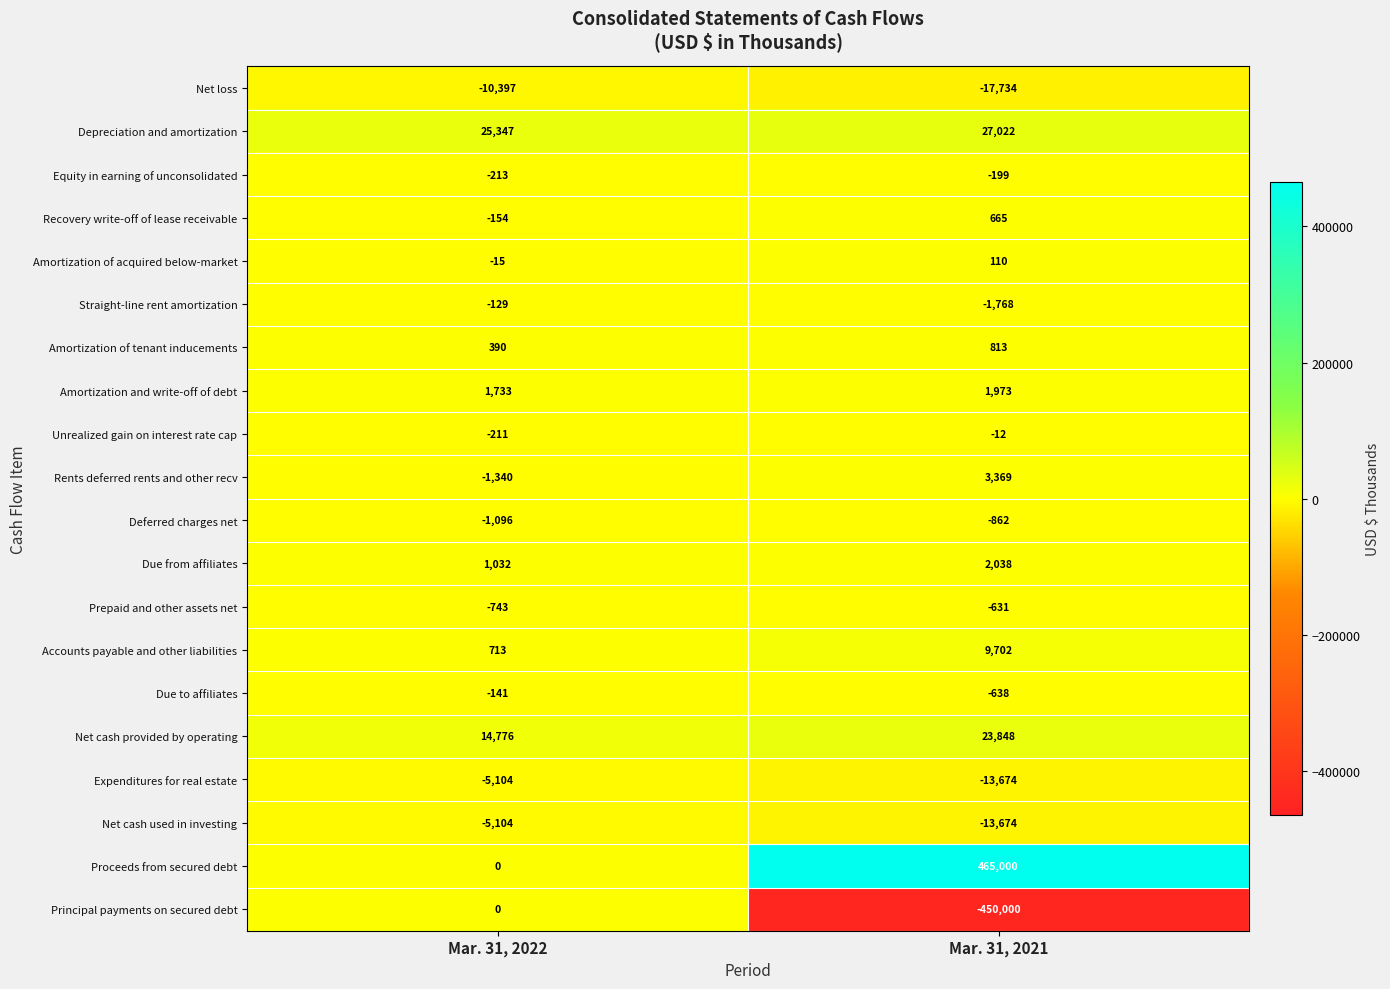

How many series are shown in this chart?

20